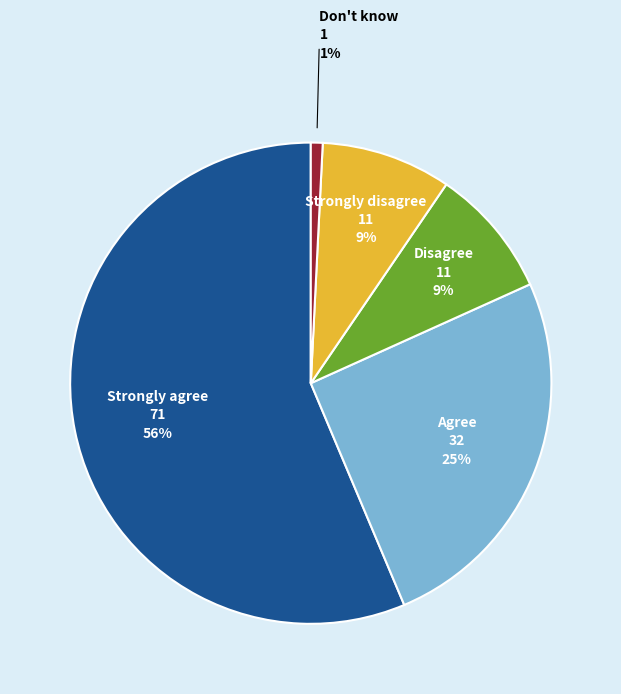

To the nearest percent, what is the average slice percentage?

20%